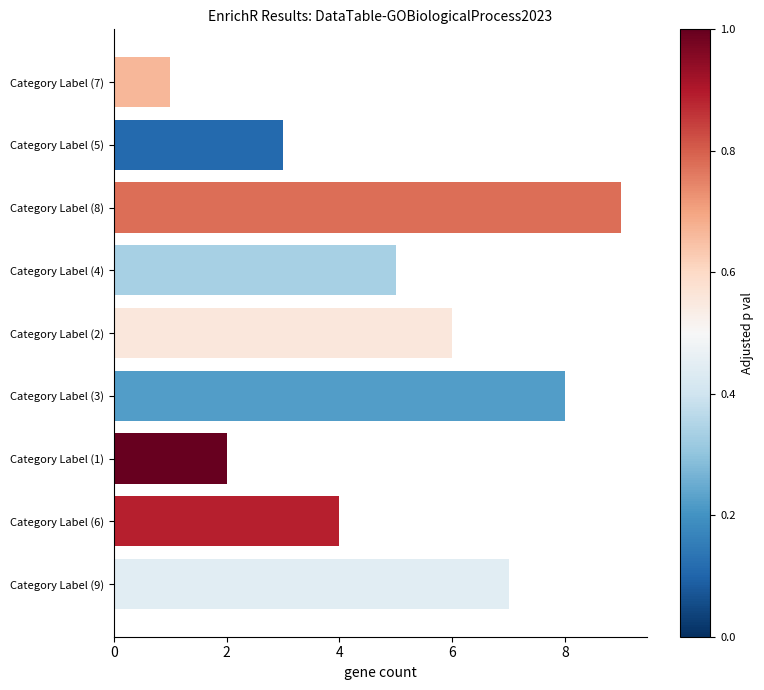

What is the smallest value displayed?

1